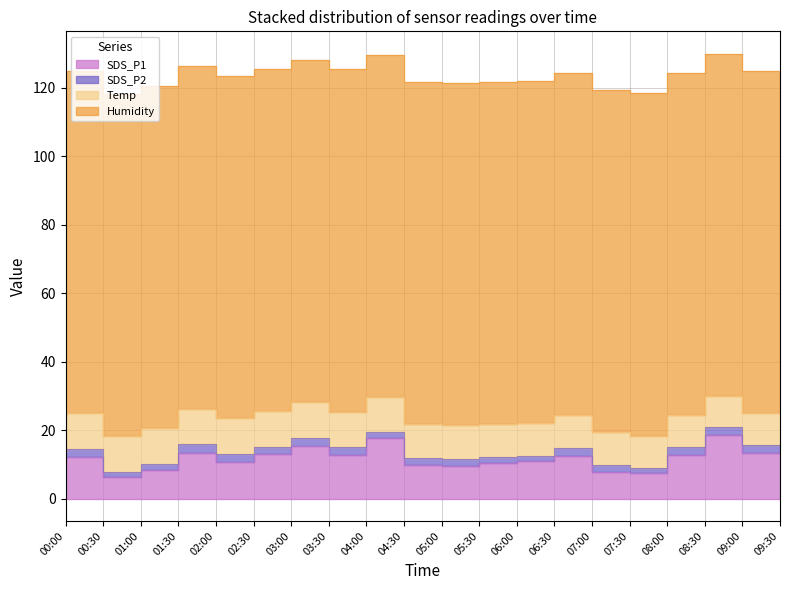

Reading left to right, transcribe all the data shown in this chart.

SDS_P1: 00:00=11.6	00:30=12.2	01:00=6.4	01:30=8.4	02:00=13.4	02:30=10.7	03:00=13.2	03:30=15.4	04:00=12.8	04:30=17.7	05:00=9.9	05:30=9.6	06:00=10.3	06:30=10.9	07:00=12.4	07:30=8.0	08:00=7.5	08:30=12.8	09:00=18.5	09:30=13.3
SDS_P2: 00:00=2.1	00:30=2.4	01:00=1.4	01:30=1.8	02:00=2.5	02:30=2.4	03:00=1.9	03:30=2.4	04:00=2.4	04:30=1.9	05:00=2.0	05:30=2.0	06:00=1.8	06:30=1.4	07:00=2.4	07:30=1.9	08:00=1.5	08:30=2.4	09:00=2.4	09:30=2.5
Temp: 00:00=10.4	00:30=10.4	01:00=10.5	01:30=10.4	02:00=10.4	02:30=10.4	03:00=10.4	03:30=10.4	04:00=10.3	04:30=10.1	05:00=10.0	05:30=9.9	06:00=9.7	06:30=9.7	07:00=9.6	07:30=9.5	08:00=9.4	08:30=9.3	09:00=9.2	09:30=9.2
Humidity: 00:00=99.9	00:30=99.9	01:00=99.9	01:30=99.9	02:00=99.9	02:30=99.9	03:00=99.9	03:30=99.9	04:00=99.9	04:30=99.9	05:00=99.9	05:30=99.9	06:00=99.9	06:30=99.9	07:00=99.9	07:30=99.9	08:00=99.9	08:30=99.9	09:00=99.9	09:30=99.9